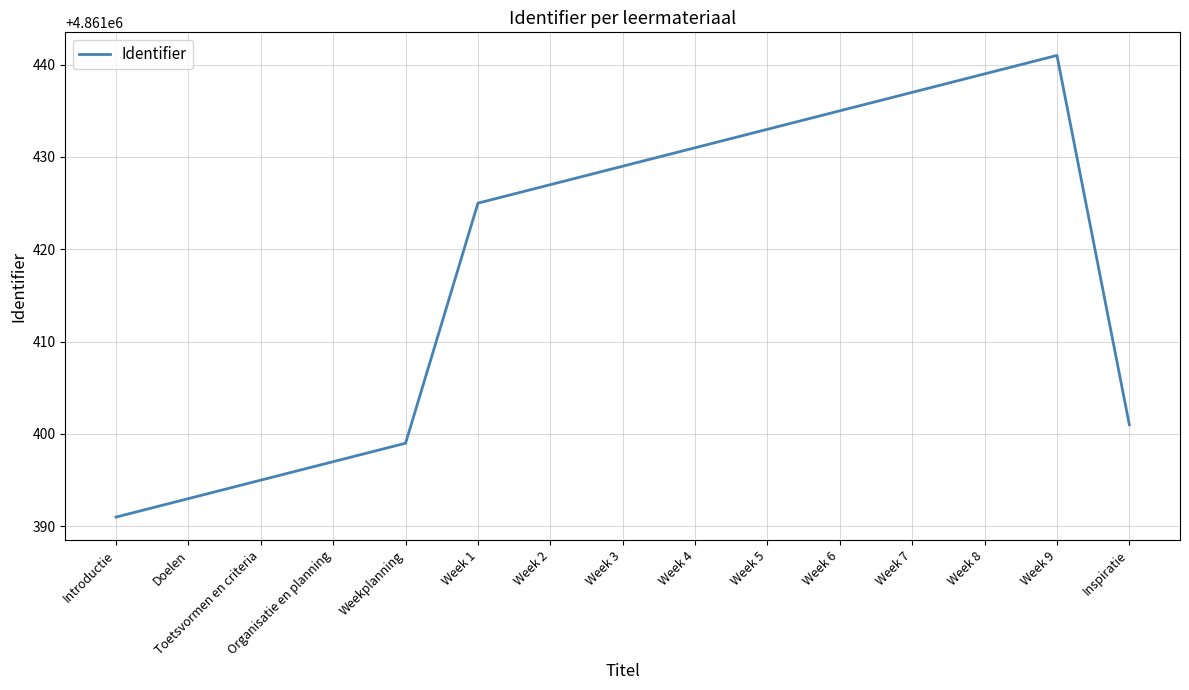

What is the sum of the values at Week 7 and Week 5?

9722870